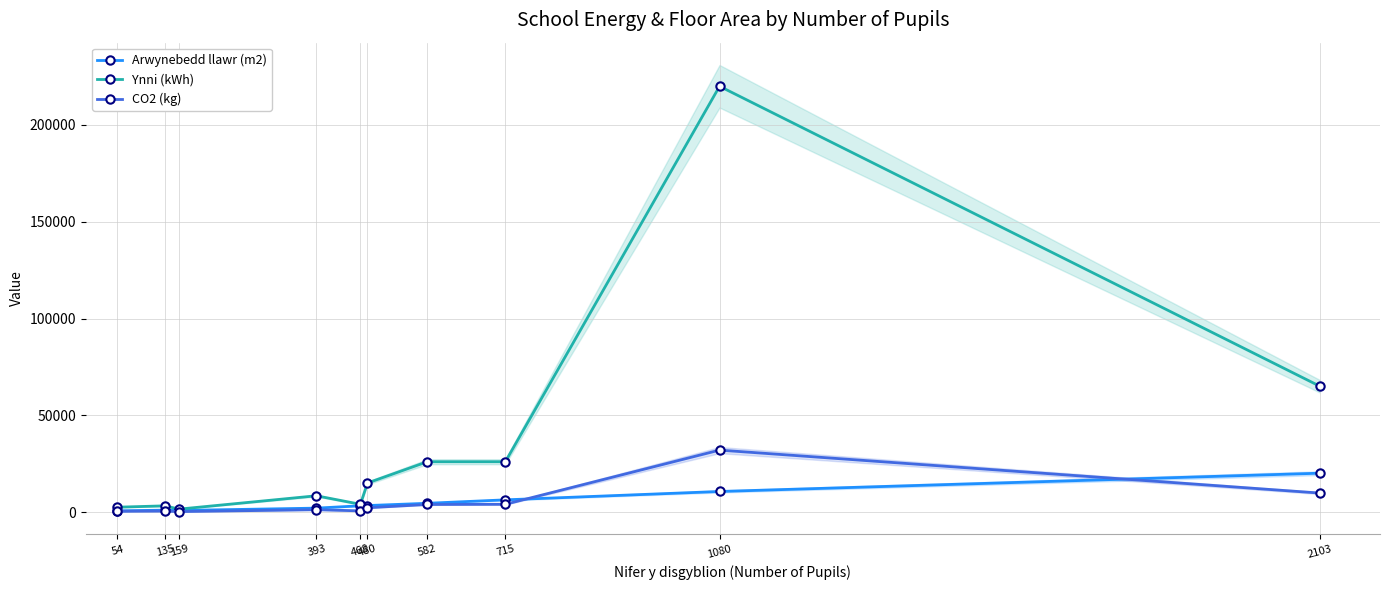

Reading right to left, what are all the values shown in this chart?

Arwynebedd llawr (m2): 2103=20073	1080=10617	715=6298	582=4518	480=3348	468=3233	393=2015	159=808	135=976	54=611
Ynni (kWh): 2103=65000	1080=220000	715=26000	582=26000	480=15000	468=4000	393=8400	159=1500	135=3200	54=2500
CO2 (kg): 2103=9800	1080=32000	715=4000	582=3900	480=2200	468=600	393=1200	159=230	135=490	54=380